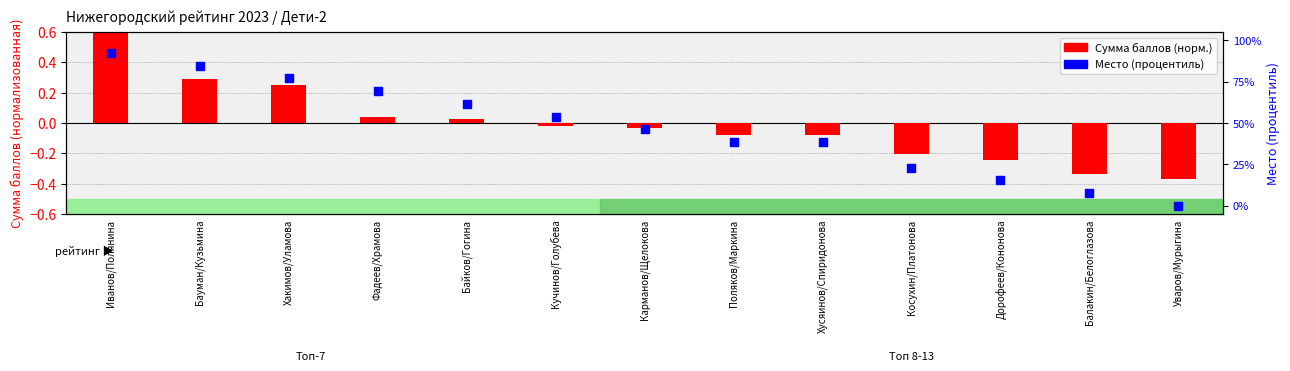

Is the value of Место (рейтинг %) at Поляков/Маркина greater than the value of Сумма баллов (норм.) at Хусяинов/Спиридонова?

Yes